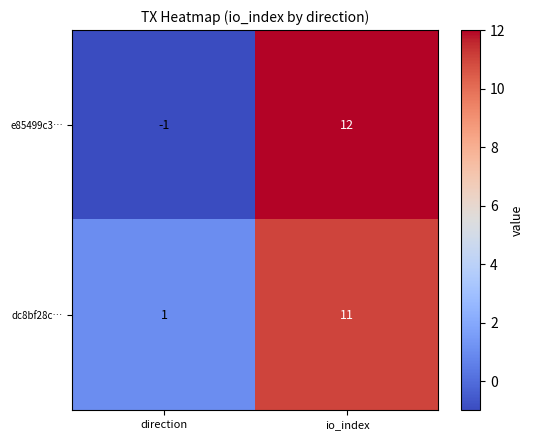

Which series has the largest total across all categories?

dc8bf28c…